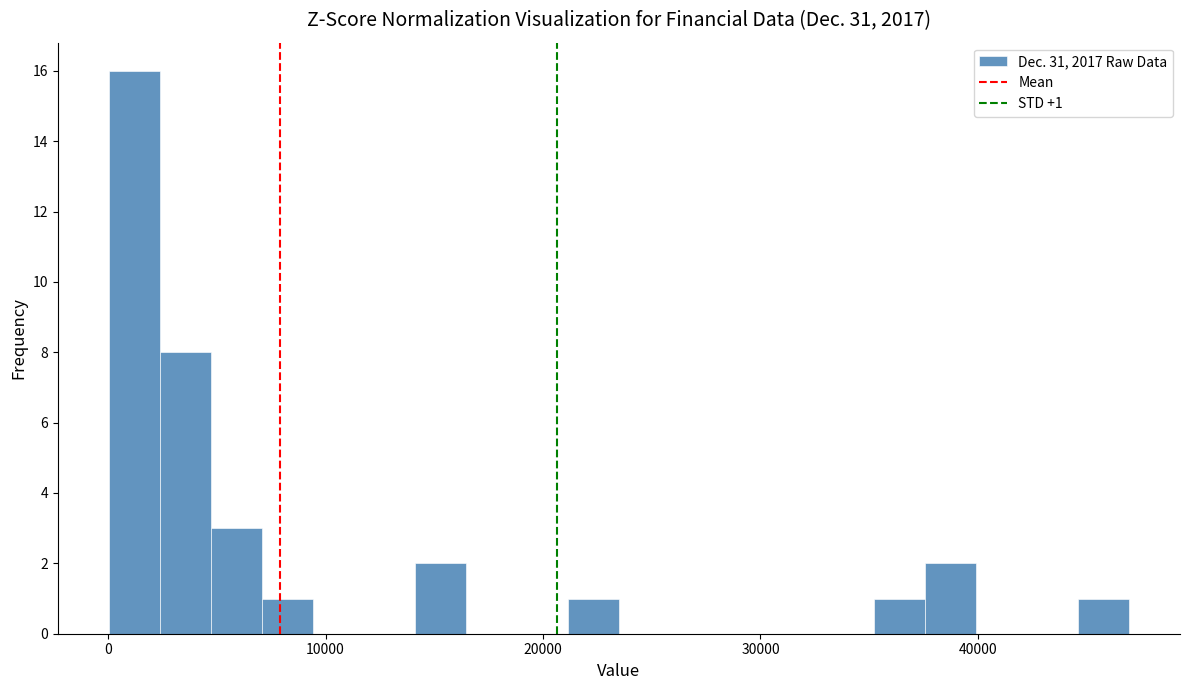

Read against the x-axis, roughly where is the centre of the tallest bar?

1000